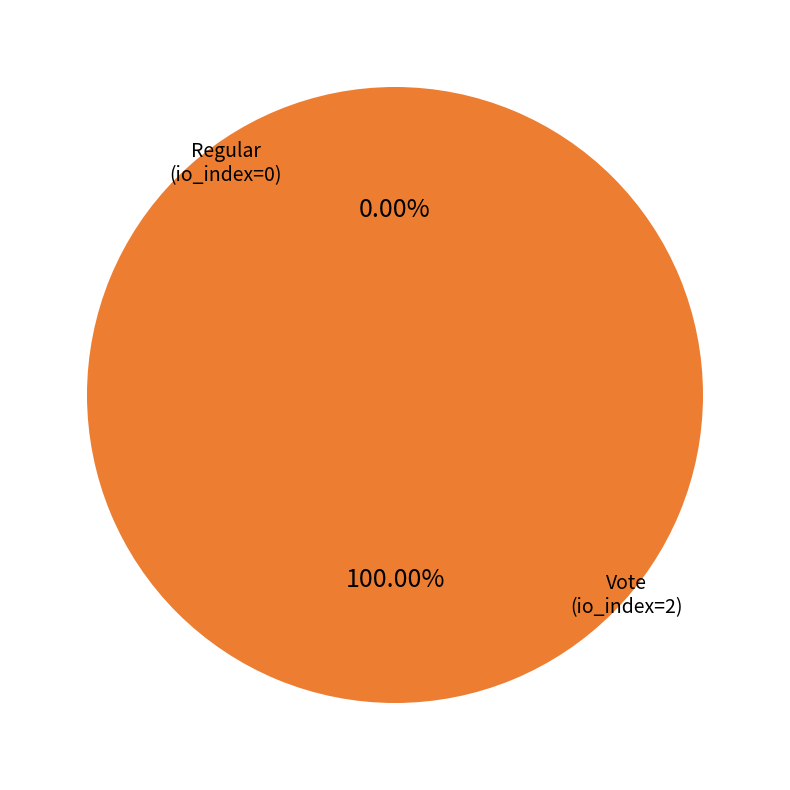

What is the smallest slice in the pie chart?

Regular (io_index=0)